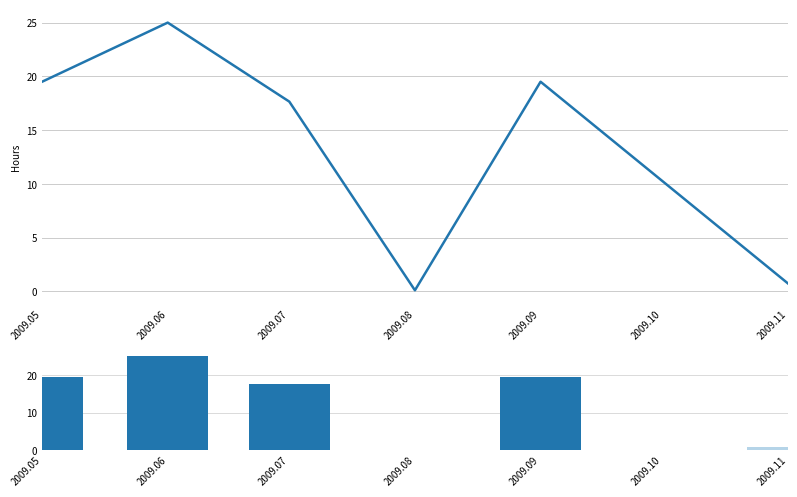

What is the difference between the hours values at 2009.07 and 2009.08?

17.5